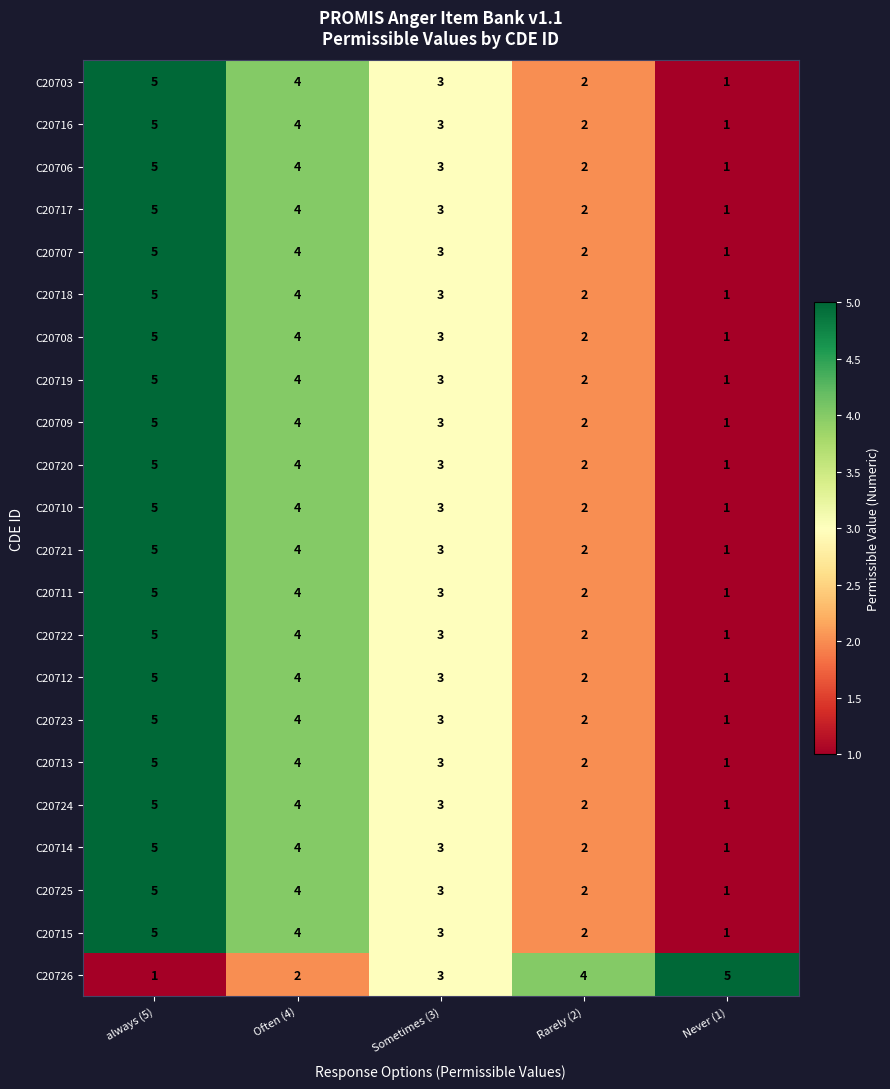

Rank the categories by C20709 value from lowest to highest.

Never (1), Rarely (2), Sometimes (3), Often (4), always (5)